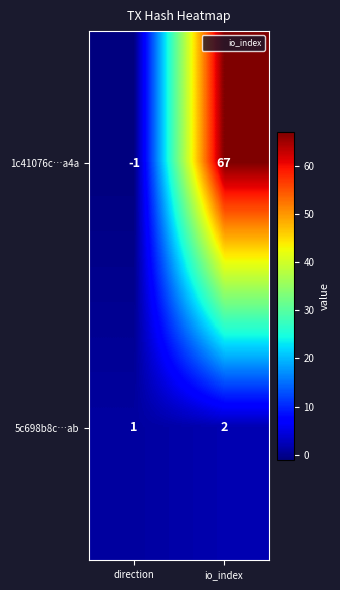

Reading left to right, list all the values displayed in this chart.

1c41076c…a4a: -1	67
5c698b8c…ab: 1	2